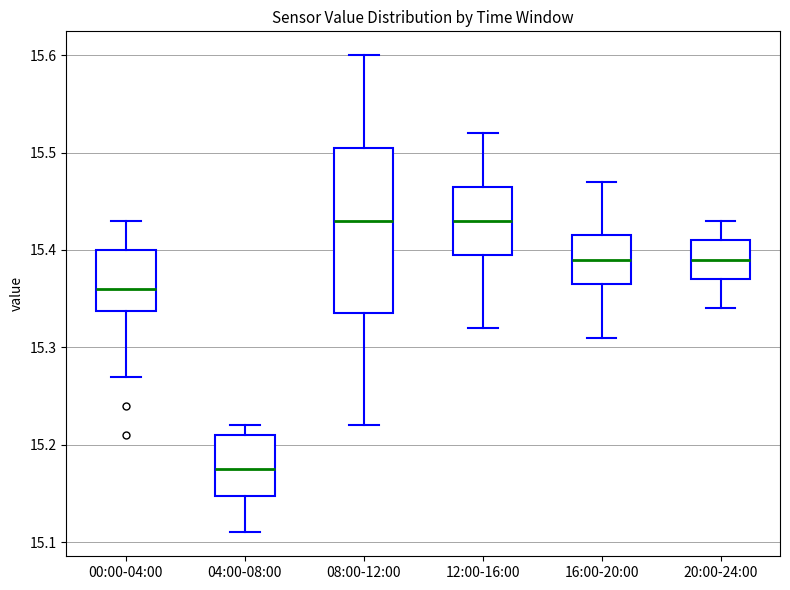

Reading left to right, read every box against the y-axis: the position of its median line, the range the box covers, and the ends of its whiskers. The values are not printed on the chart, so give them approximately, as read against the axis.

00:00-04:00: median 15.36, box 15.34 to 15.40, whiskers 15.27 to 15.43
04:00-08:00: median 15.18, box 15.15 to 15.21, whiskers 15.11 to 15.22
08:00-12:00: median 15.43, box 15.34 to 15.51, whiskers 15.22 to 15.60
12:00-16:00: median 15.43, box 15.40 to 15.47, whiskers 15.32 to 15.52
16:00-20:00: median 15.39, box 15.37 to 15.42, whiskers 15.31 to 15.47
20:00-24:00: median 15.39, box 15.37 to 15.41, whiskers 15.34 to 15.43